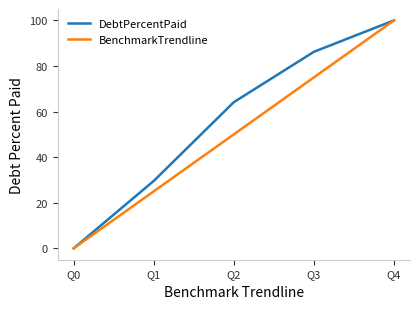

Rank the categories by DebtPercentPaid value from highest to lowest.

Q4, Q3, Q2, Q1, Q0